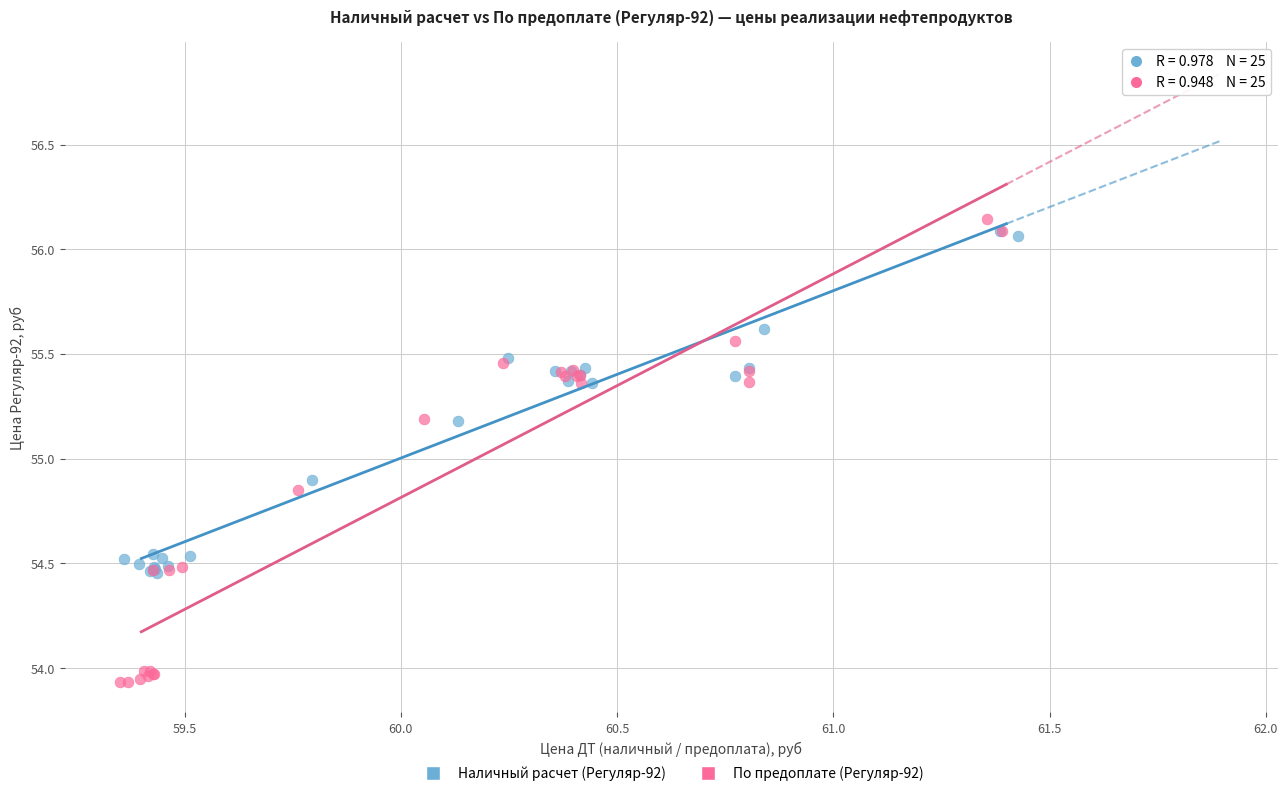

Which series contains the lowest Y value?

По предоплате (Регуляр-92)